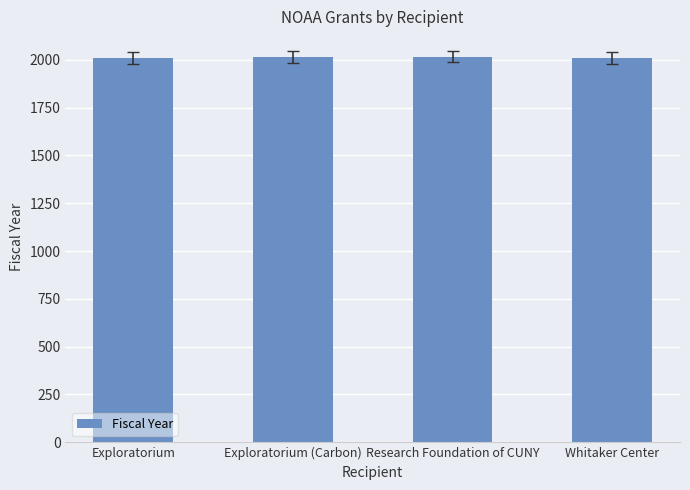

What is the ratio of the value at Research Foundation of CUNY to the value at Exploratorium (Carbon)?

1.0